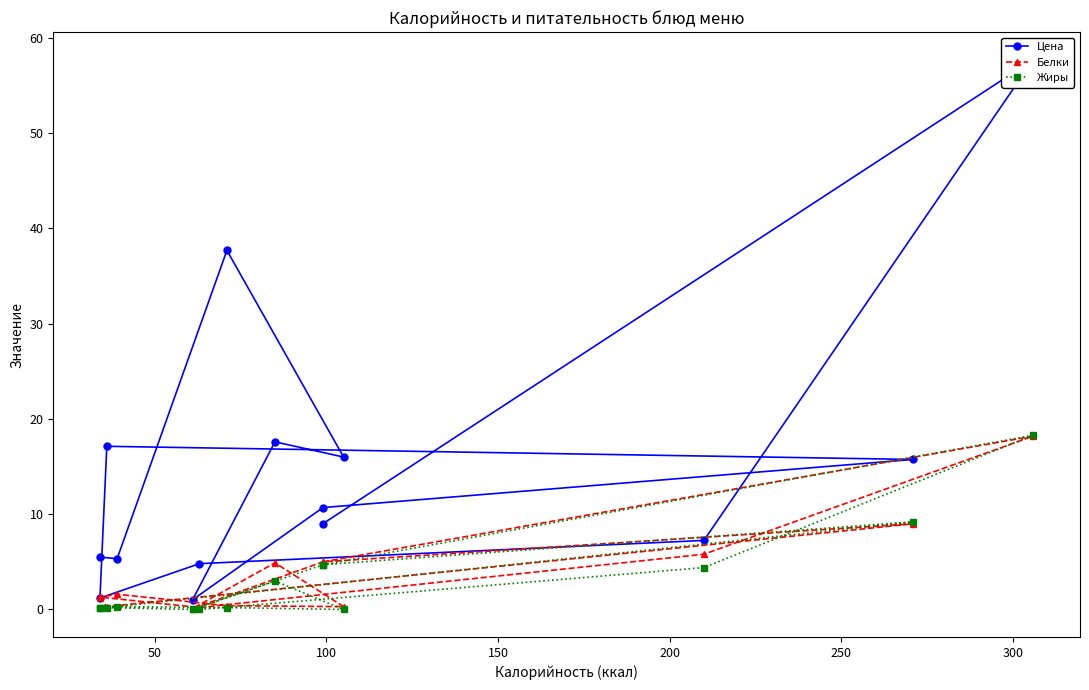

What is the maximum value for Цена?

57.7